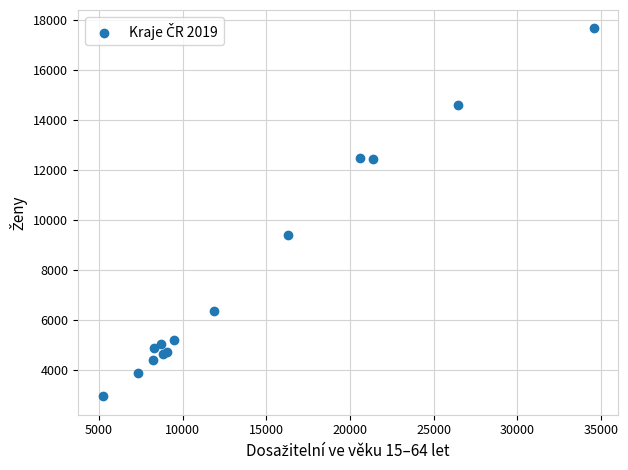

What Y value in the scatter plot is closest to 10311?

9402